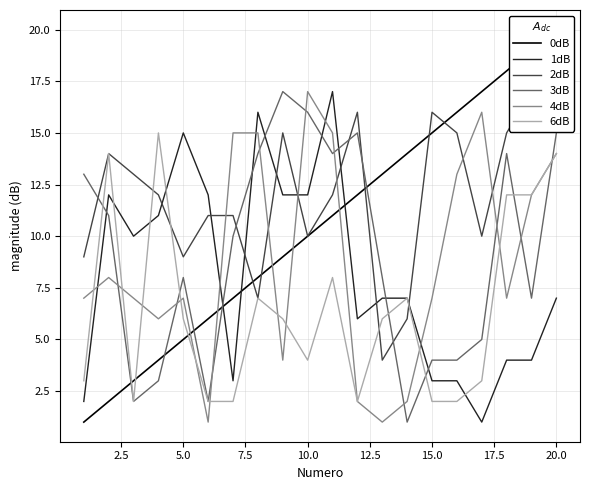

How many lines are shown in the chart?

6